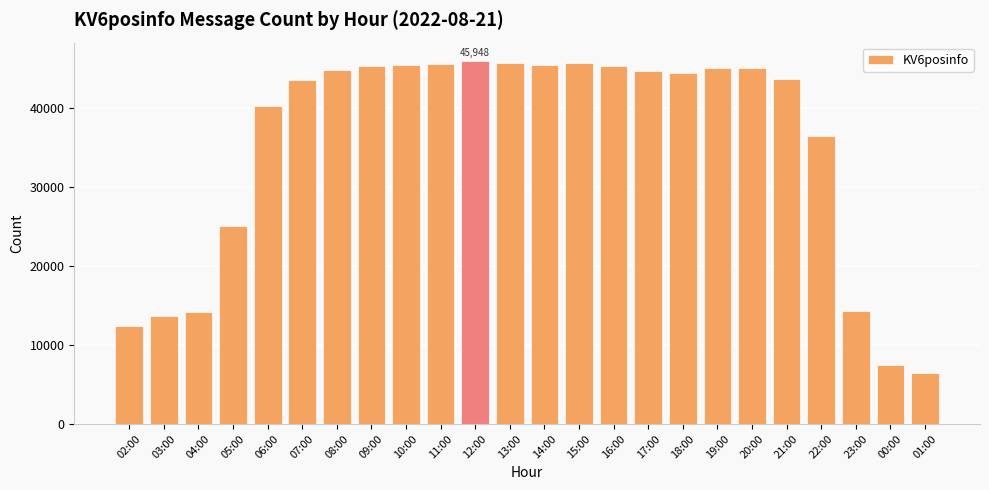

What is the change in value from 10:00 to 13:00?

+355